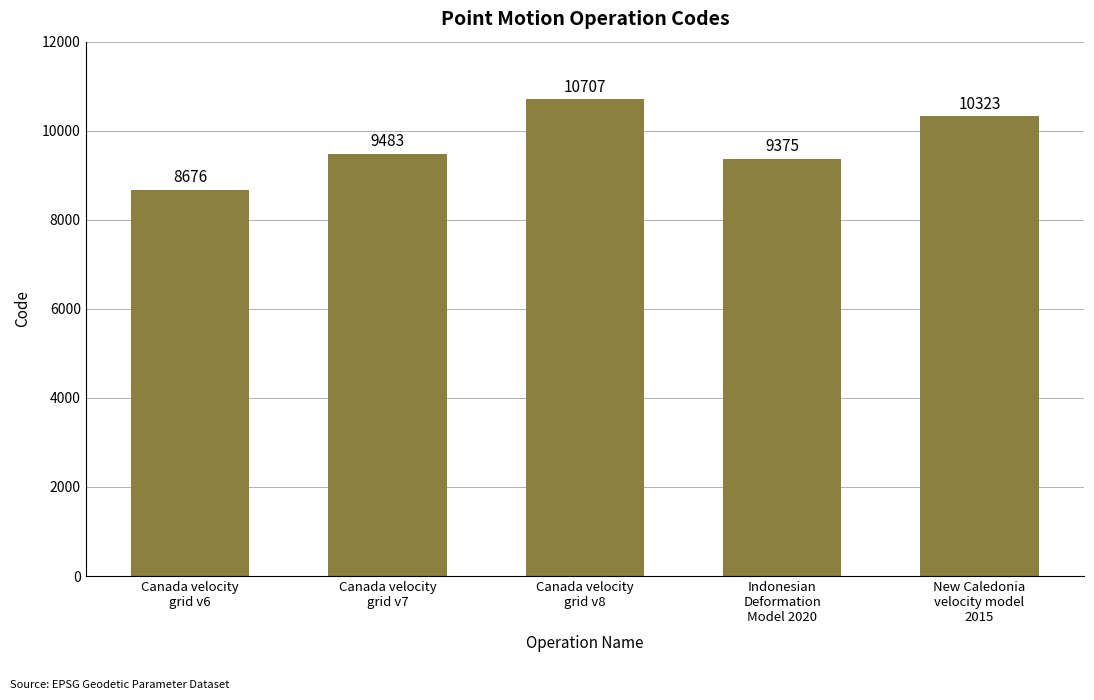

The chart shows a value of 17370 at New Caledonia
velocity model
2015. True or false?

False